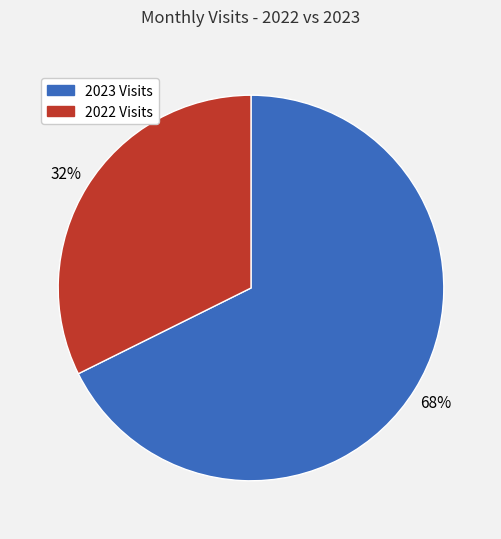

How many slices are in this pie chart?

2